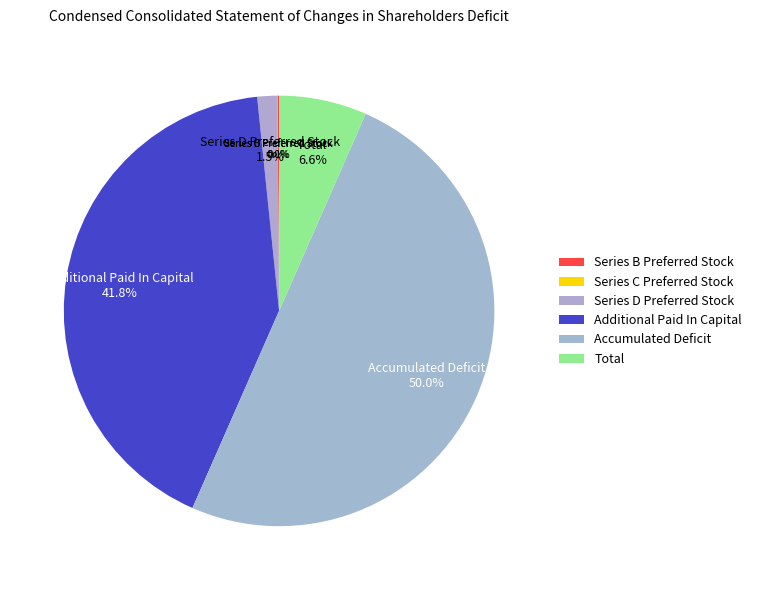

What portion of the pie excludes Additional Paid In Capital?

58.2%